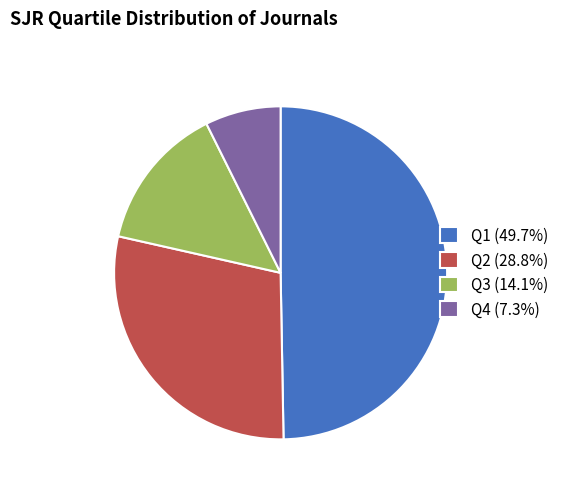

Rank the categories by value from lowest to highest.

Q4, Q3, Q2, Q1